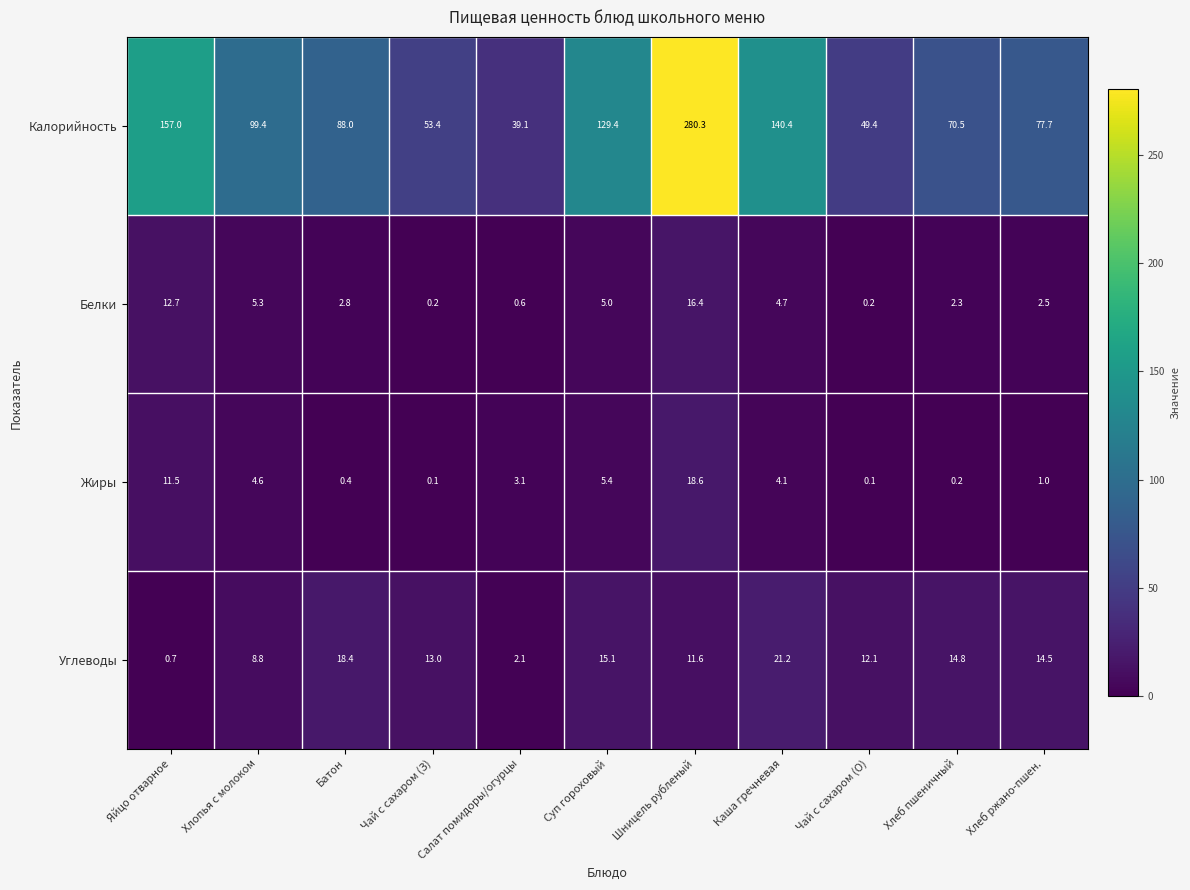

Rank the series at Салат помидоры/огурцы from highest to lowest value.

Калорийность, Жиры, Углеводы, Белки